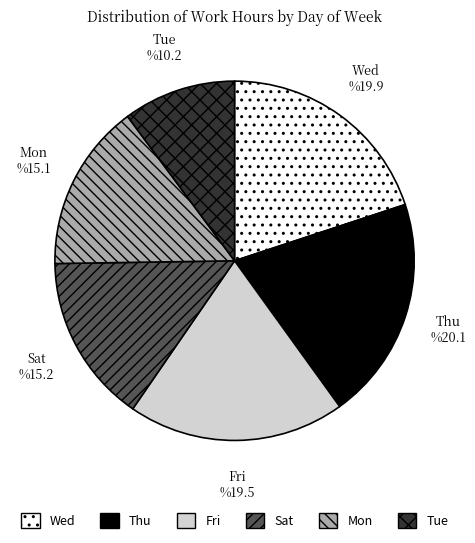

Which slice is the smallest?

Tue